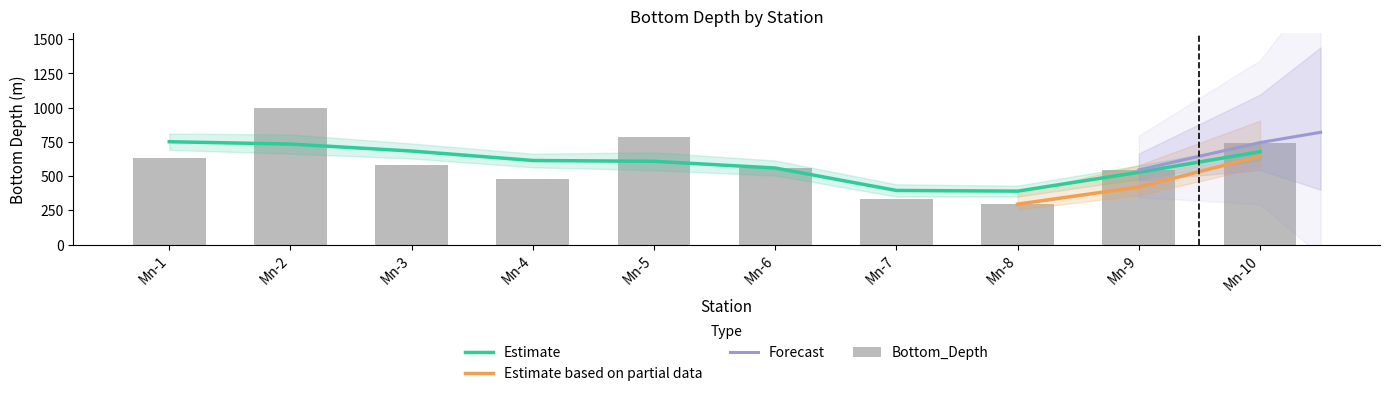

Rank the categories by value from lowest to highest.

Mn-8, Mn-7, Mn-4, Mn-9, Mn-6, Mn-3, Mn-1, Mn-10, Mn-5, Mn-2